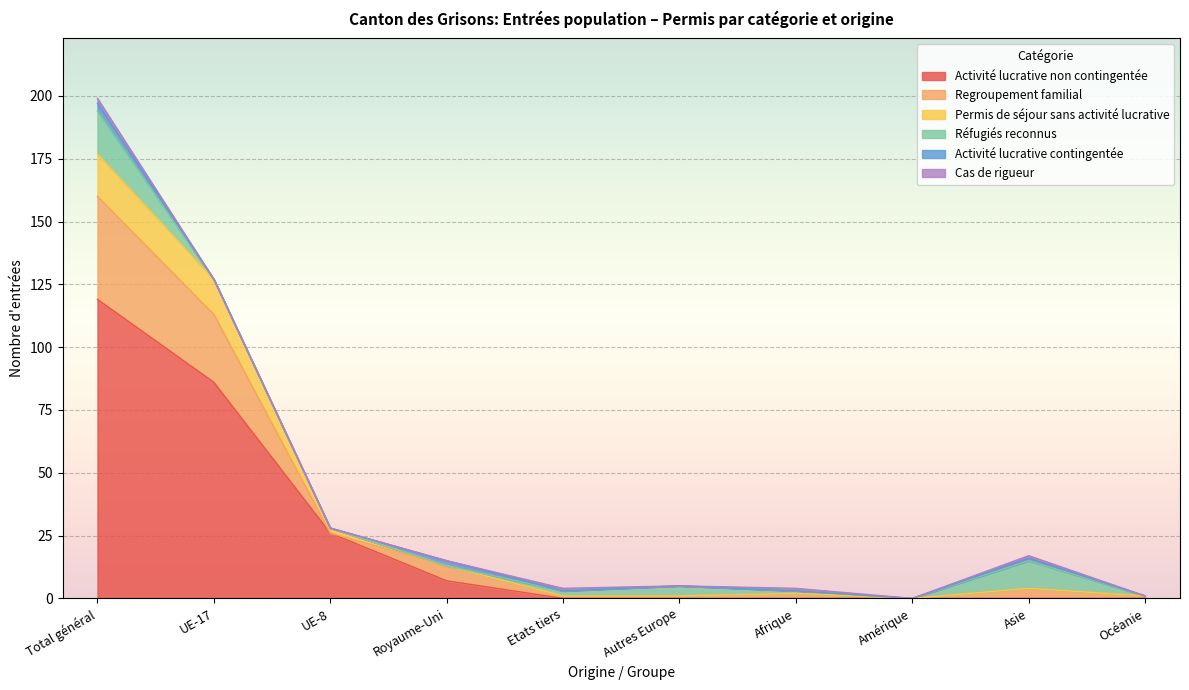

Where is Permis de séjour sans activité lucrative nearest to the value 88?

UE-17